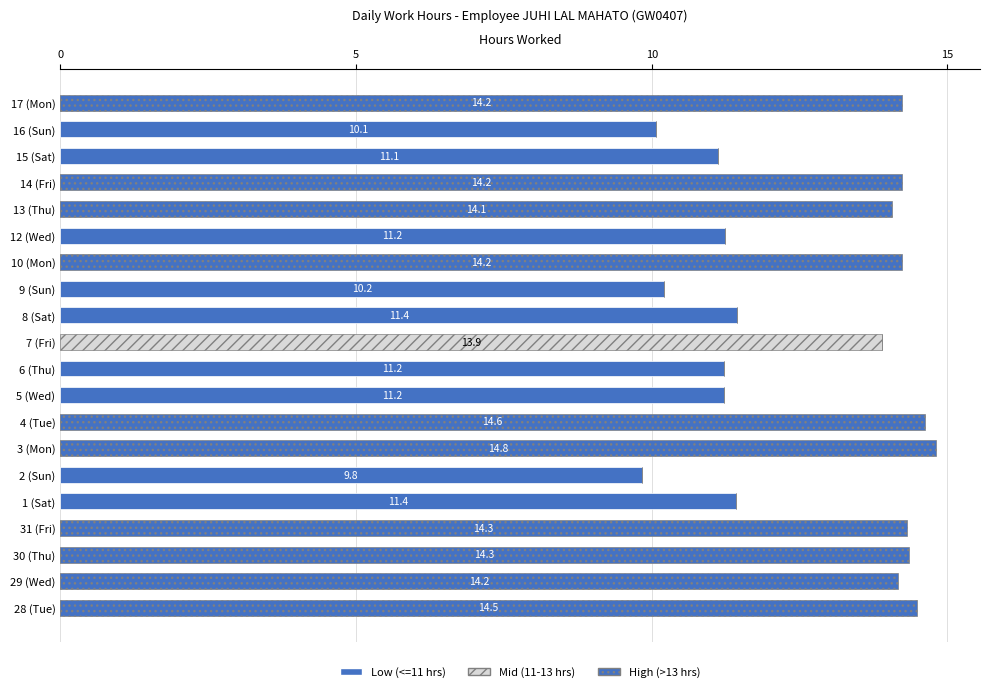

Reading right to left, list all the values displayed in this chart.

Low (<=11 hrs): 0.0	10.1	11.1	0.0	0.0	11.2	0.0	10.2	11.4	0.0	11.2	11.2	0.0	0.0	9.8	11.4	0.0	0.0	0.0	0.0
Mid (11-13 hrs): 0.0	0.0	0.0	0.0	0.0	0.0	0.0	0.0	0.0	13.9	0.0	0.0	0.0	0.0	0.0	0.0	0.0	0.0	0.0	0.0
High (>13 hrs): 14.2	0.0	0.0	14.2	14.1	0.0	14.2	0.0	0.0	0.0	0.0	0.0	14.6	14.8	0.0	0.0	14.3	14.3	14.2	14.5